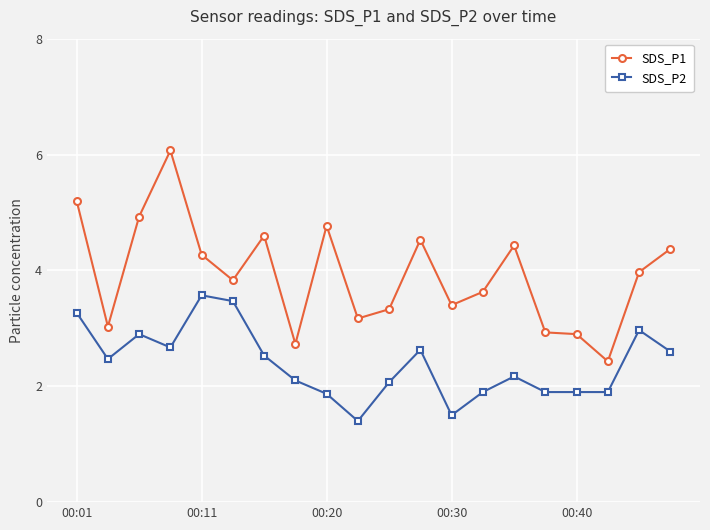

What is the lowest value of the SDS_P1 series?

2.4